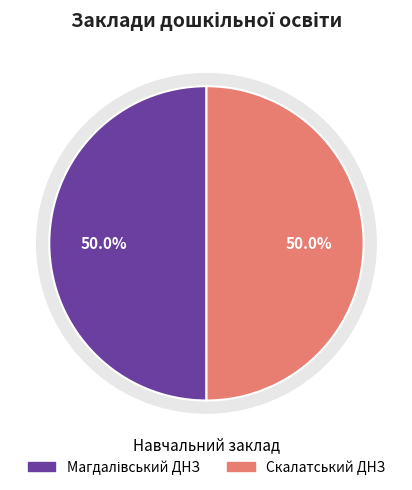

What is the largest slice in the pie chart?

Магдалівський ДНЗ